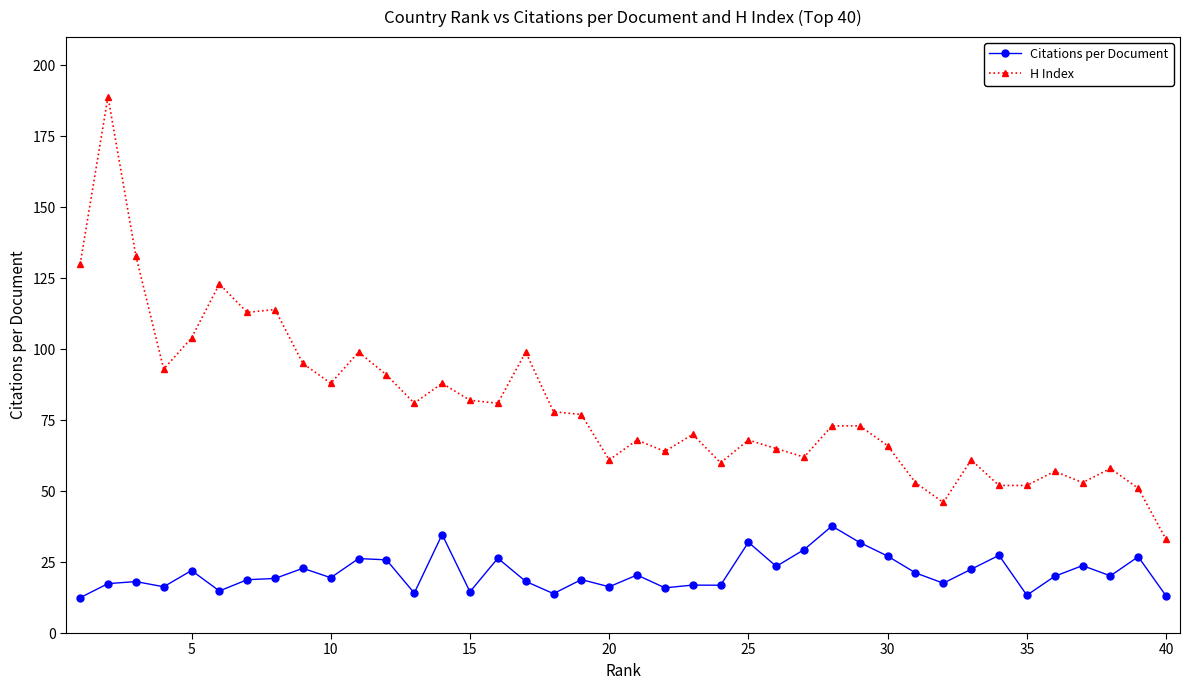

True or false: Citations per Document and H Index intersect in this chart.

False